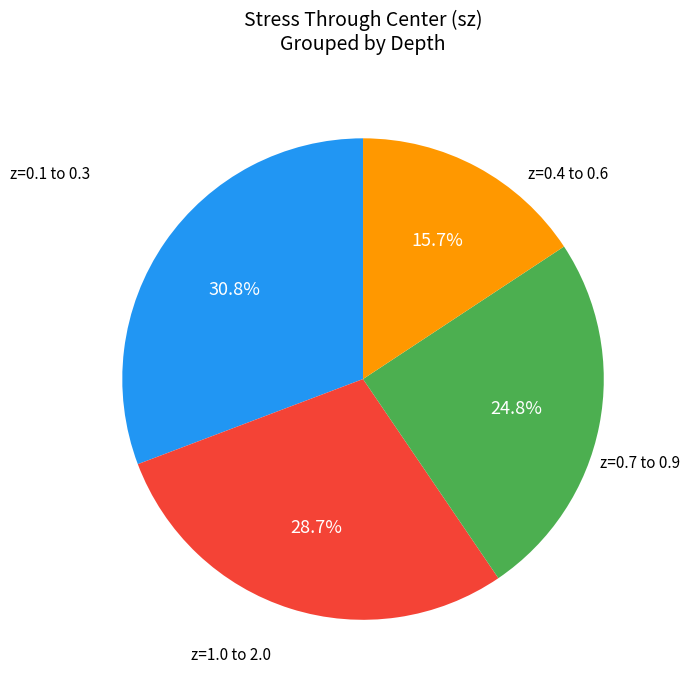

Is there any slice that represents more than half of the pie?

No